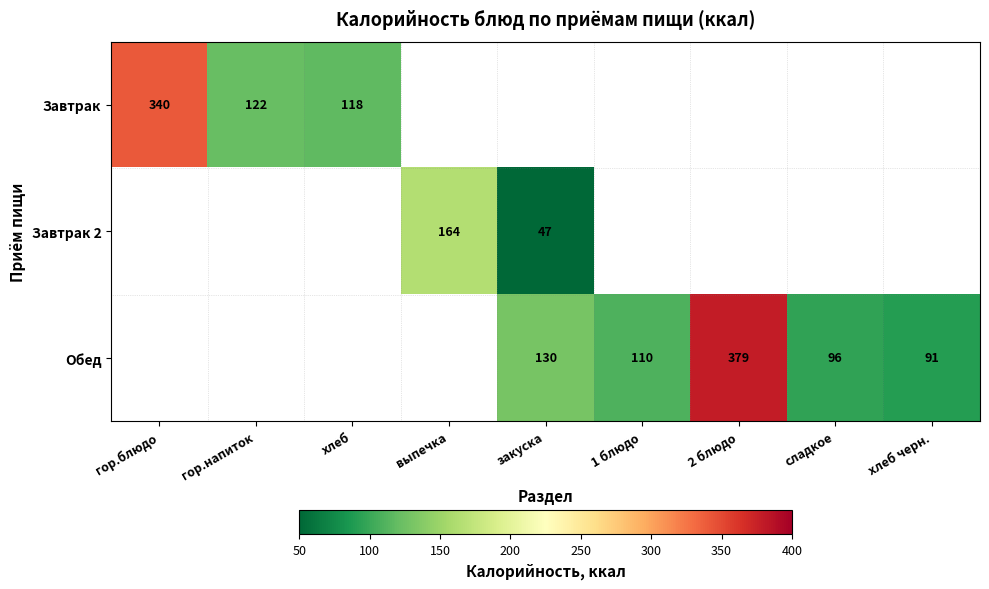

Is it true that Обед equals 96 at сладкое?

True